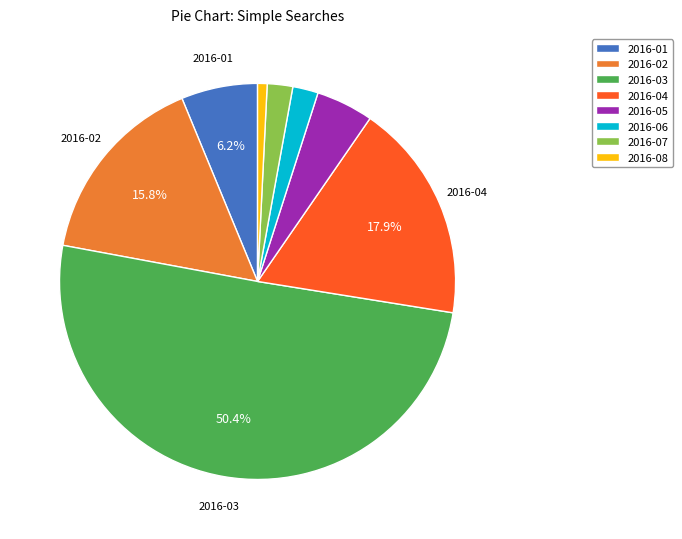

To the nearest percent, what percentage of the pie is 2016-04?

18%